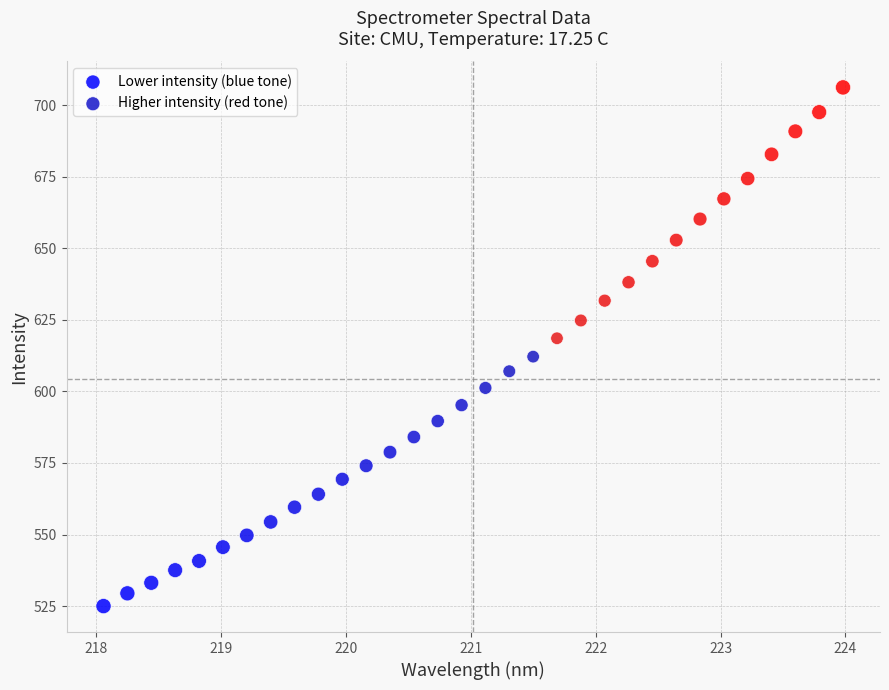

Which series reaches the minimum Y coordinate?

Lower intensity (blue tone)